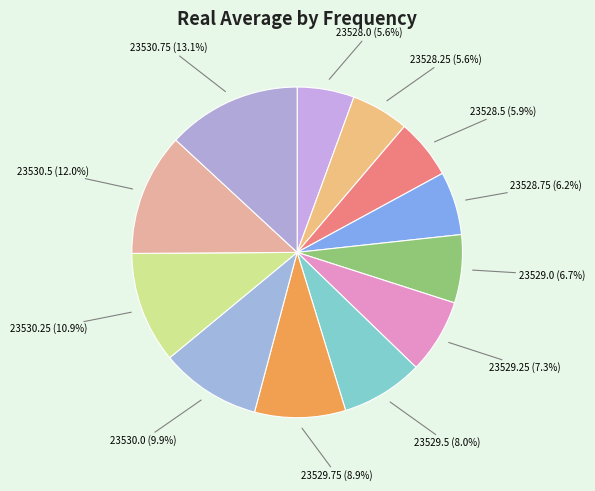

How many segments does this pie chart have?

12